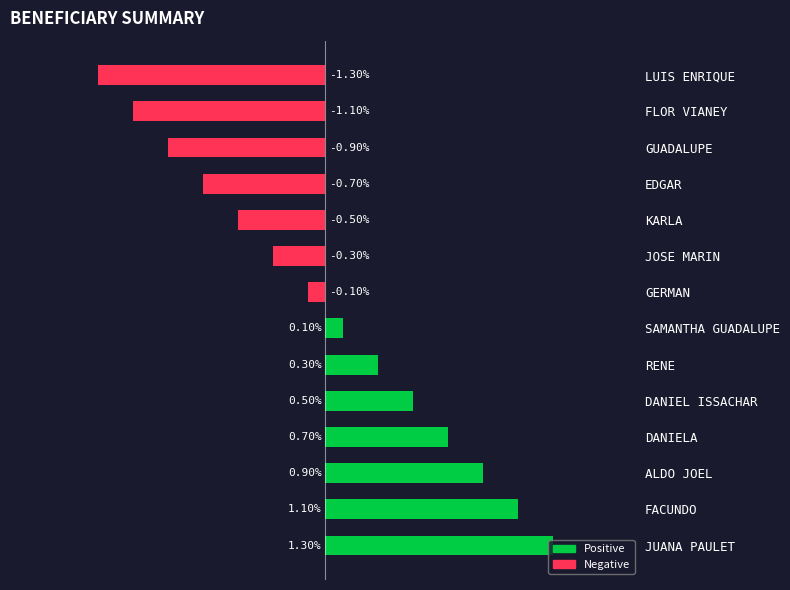

List the labels in order of value, largest first.

JUANA PAULET, FACUNDO, ALDO JOEL, DANIELA, DANIEL ISSACHAR, RENE, SAMANTHA GUADALUPE, GERMAN, JOSE MARIN, KARLA, EDGAR, GUADALUPE, FLOR VIANEY, LUIS ENRIQUE